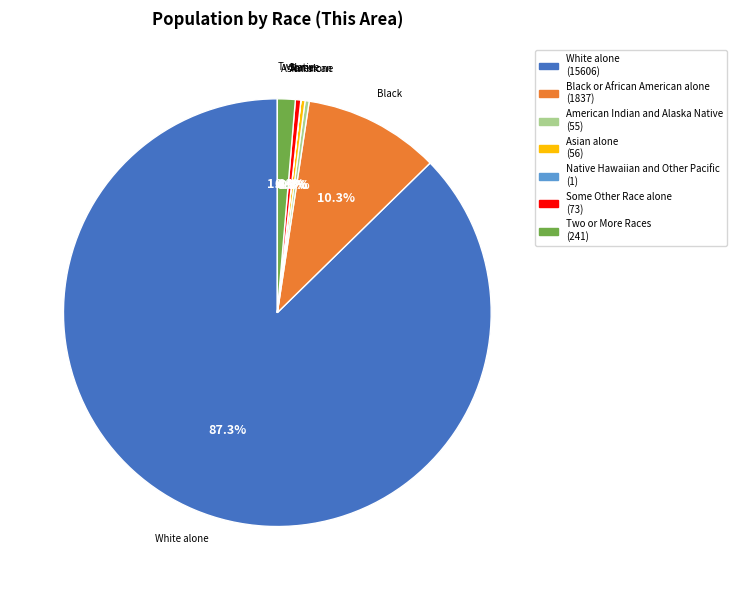

True or false: Black or African American alone accounts for 10% of the total.

True